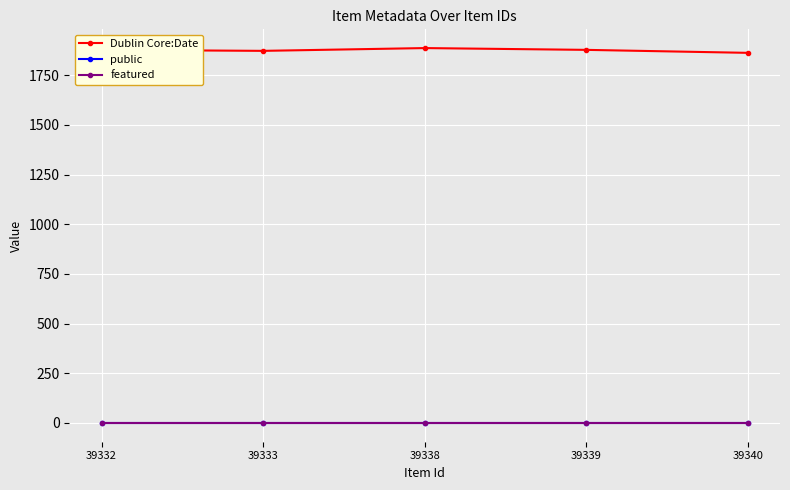

Is the value of featured at 39340 greater than the value of Dublin Core:Date at 39340?

No